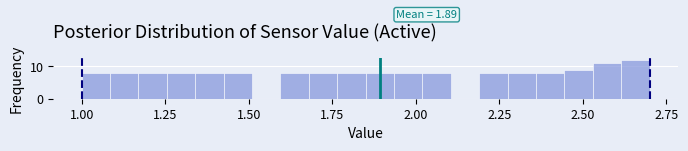

Around what value on the x-axis is the tallest bar? Give the approximate position of its centre, as read against the axis.

2.65